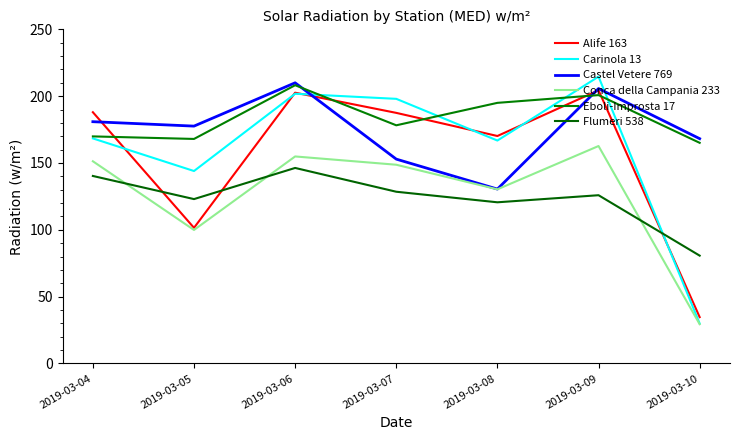

Where is the first local minimum for Alife 163?

2019-03-05